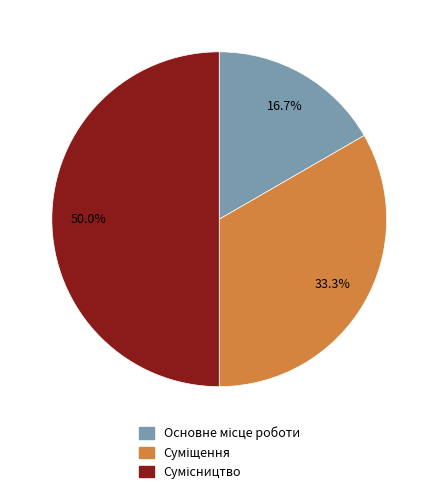

How many segments does this pie chart have?

3